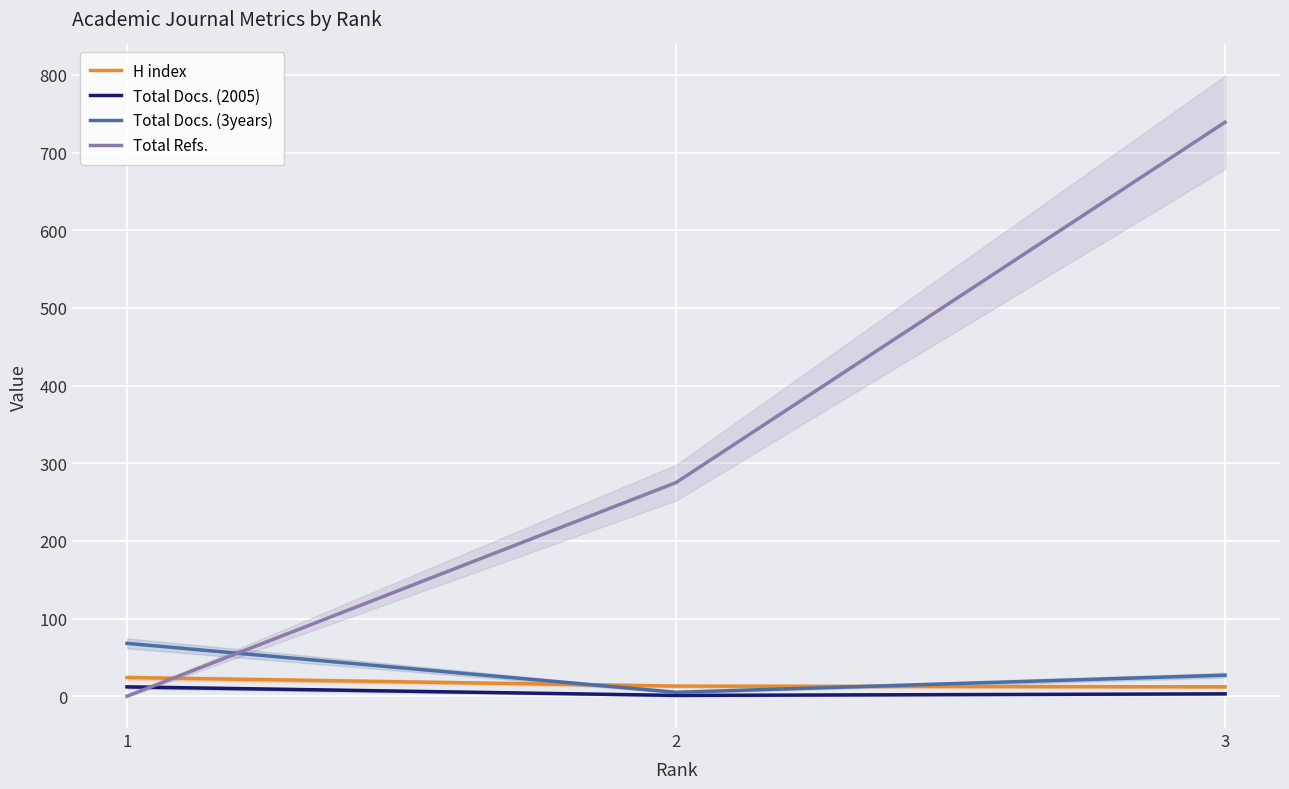

What is the highest value of the Total Docs. (3years) series?

68